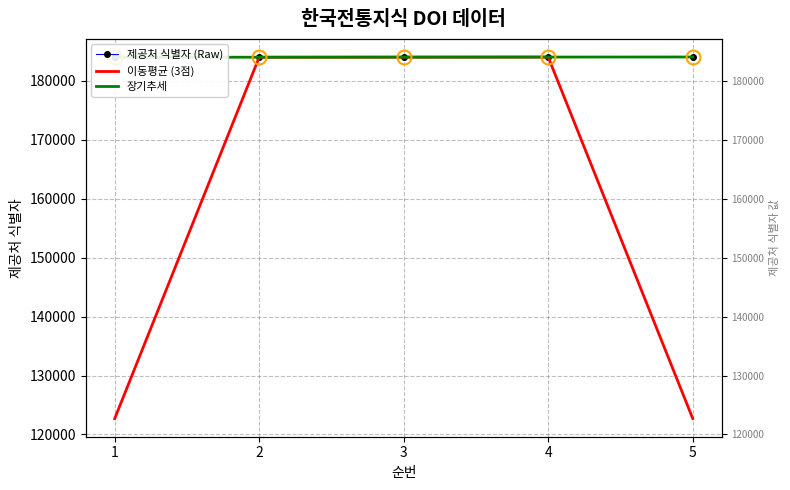

Reading left to right, transcribe all the data shown in this chart.

제공처 식별자 (Raw): 184023.0	184024.0	184025.0	184066.0	184067.0
이동평균 (3점): 122682.3	184024.0	184038.3	184052.7	122711.0
장기추세: 184015.0	184028.0	184041.0	184054.0	184067.0